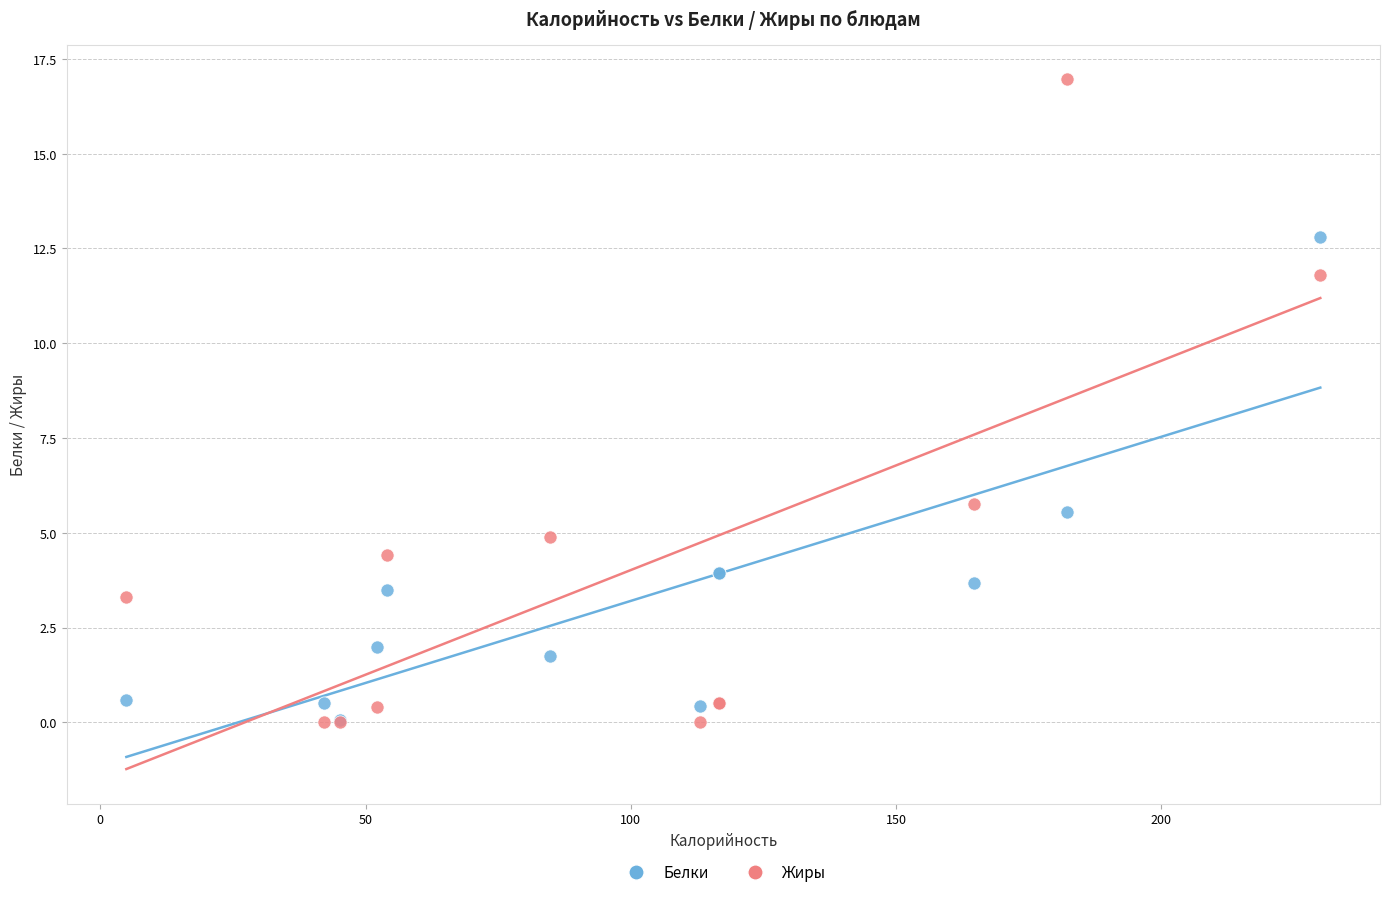

In the Жиры series, what Y value is closest to 8?

5.8